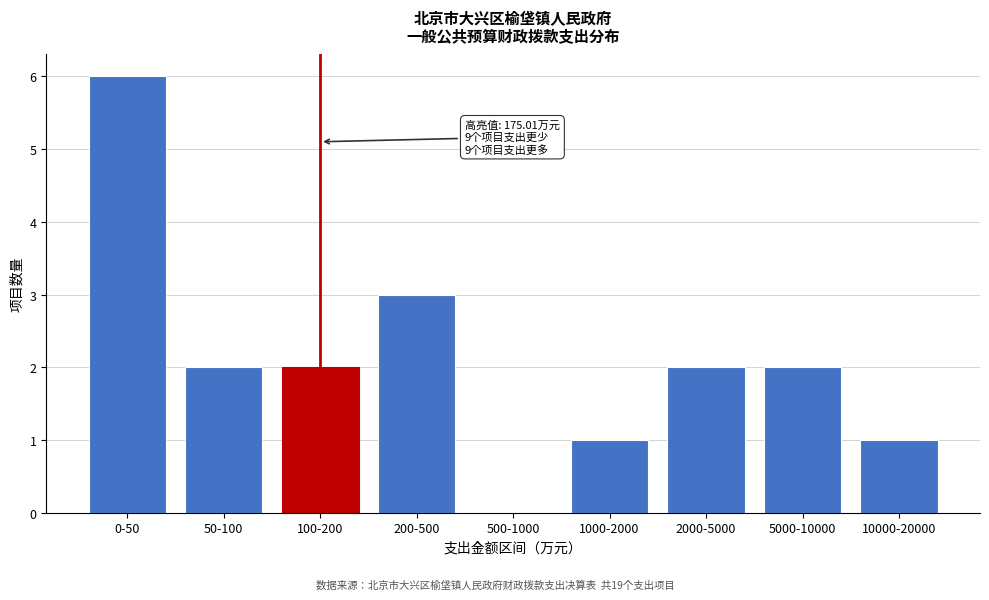

Reading right to left, extract all data points from this chart.

10000-20000=1	5000-10000=2	2000-5000=2	1000-2000=1	500-1000=0	200-500=3	100-200=2	50-100=2	0-50=6